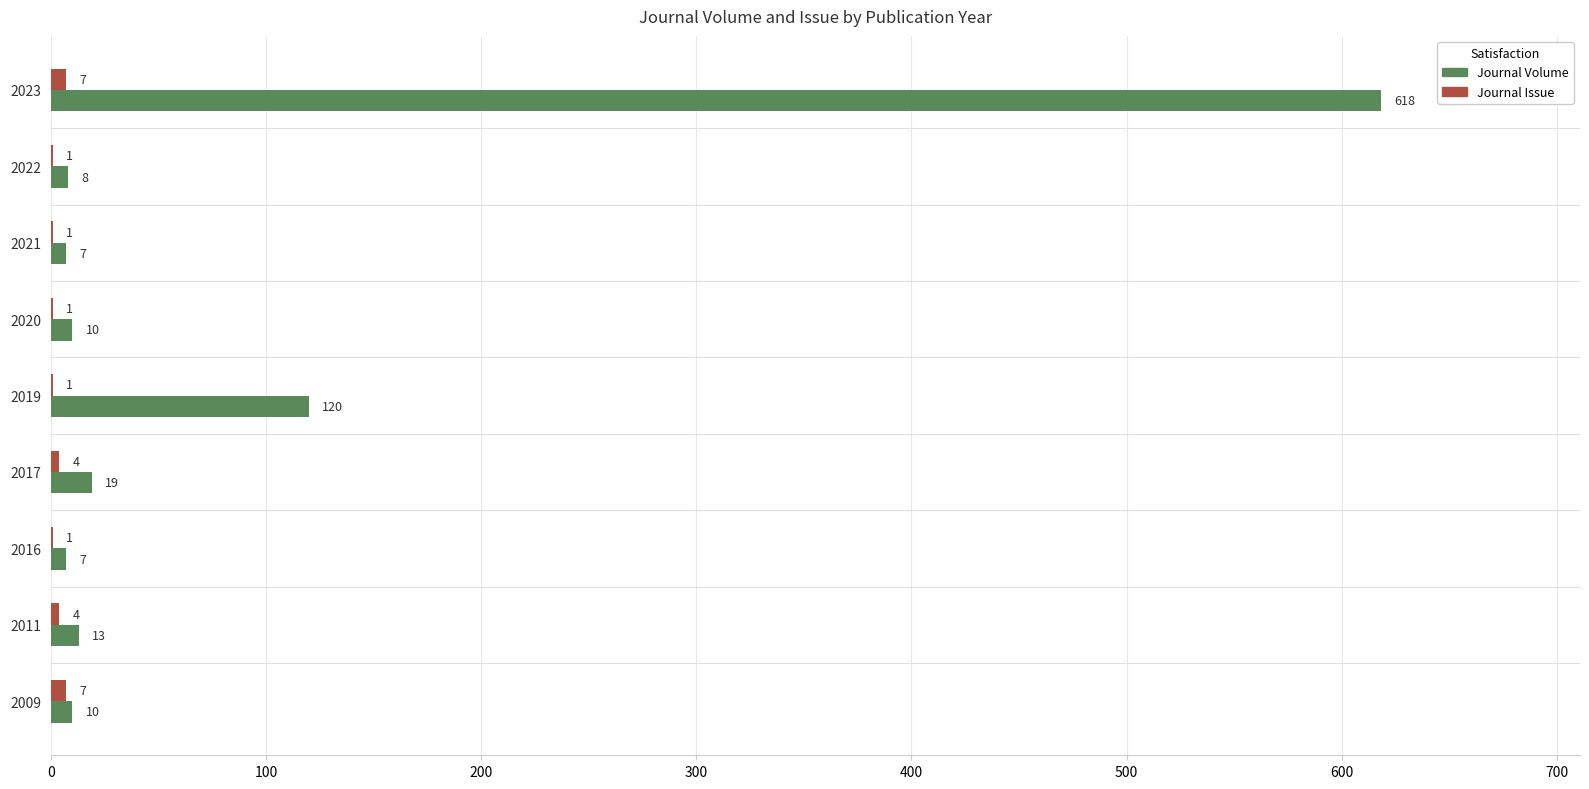

Which category has the highest value in the Journal Volume series?

2023